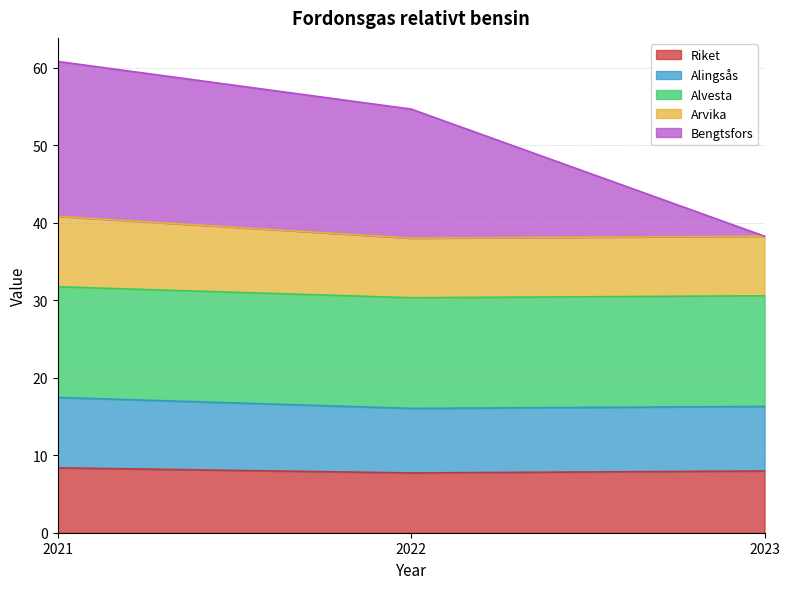

Is the value of Riket at 2023 greater than the value of Alingsås at 2023?

No